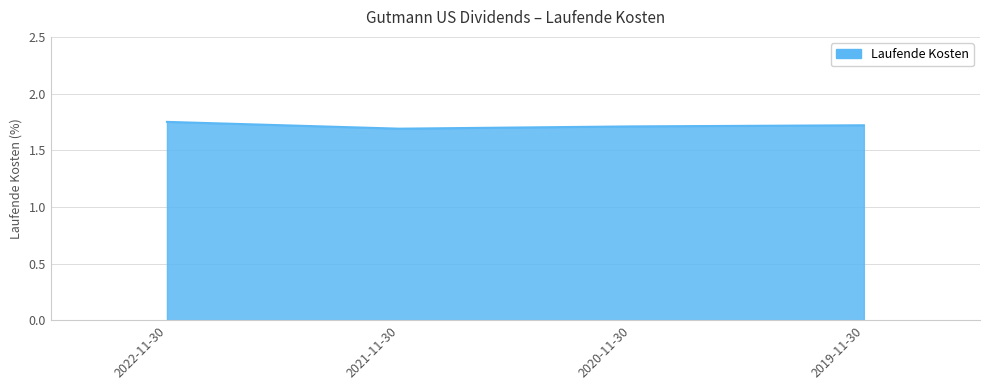

What position from the right is 2019-11-30?

1